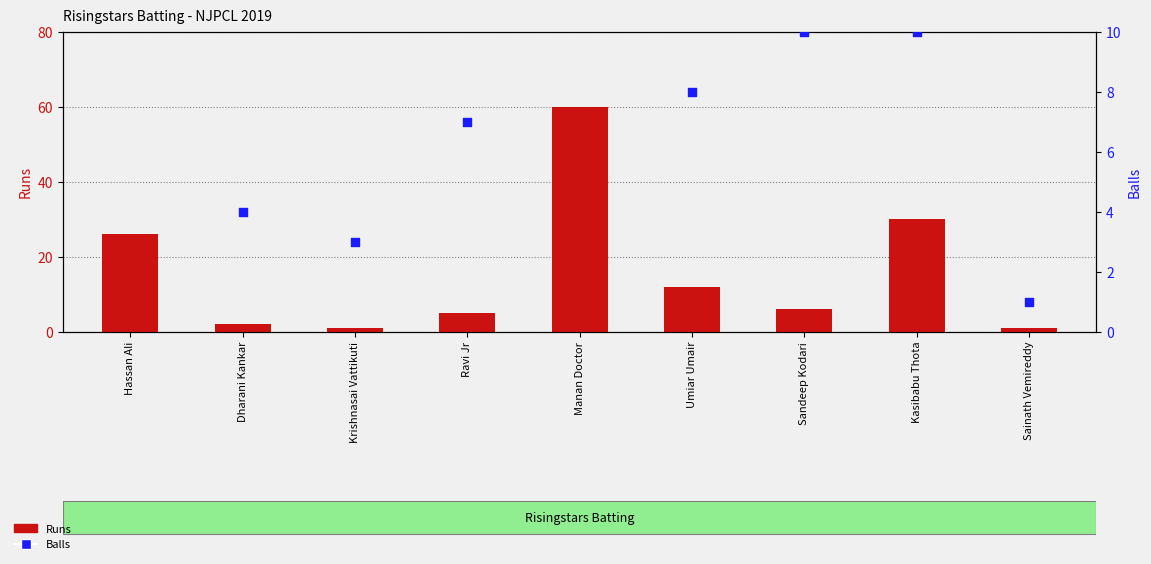

Is the value of Balls at Ravi Jr greater than the value of Runs at Dharani Kankar?

Yes